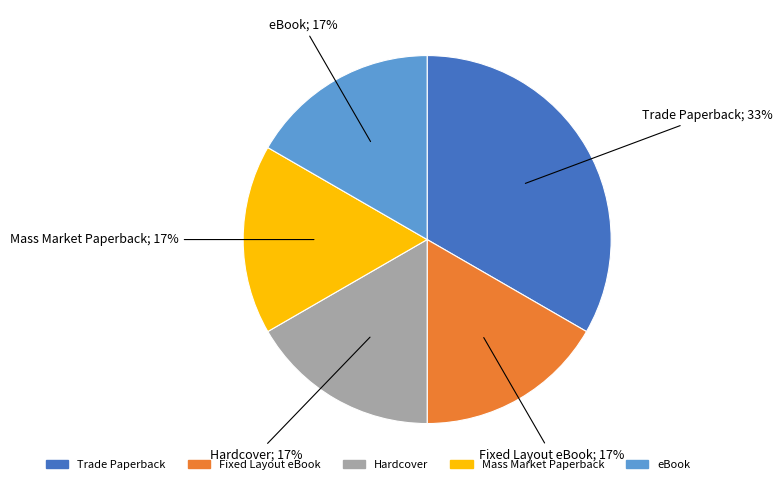

To the nearest percent, what is the average slice percentage?

20%